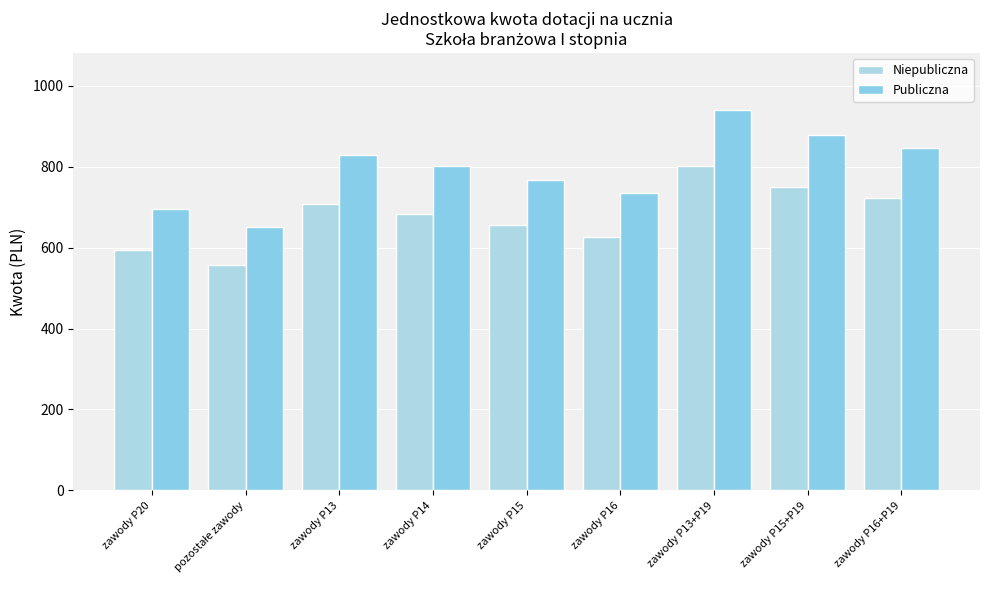

What are all the series names shown in the legend?

Niepubliczna, Publiczna